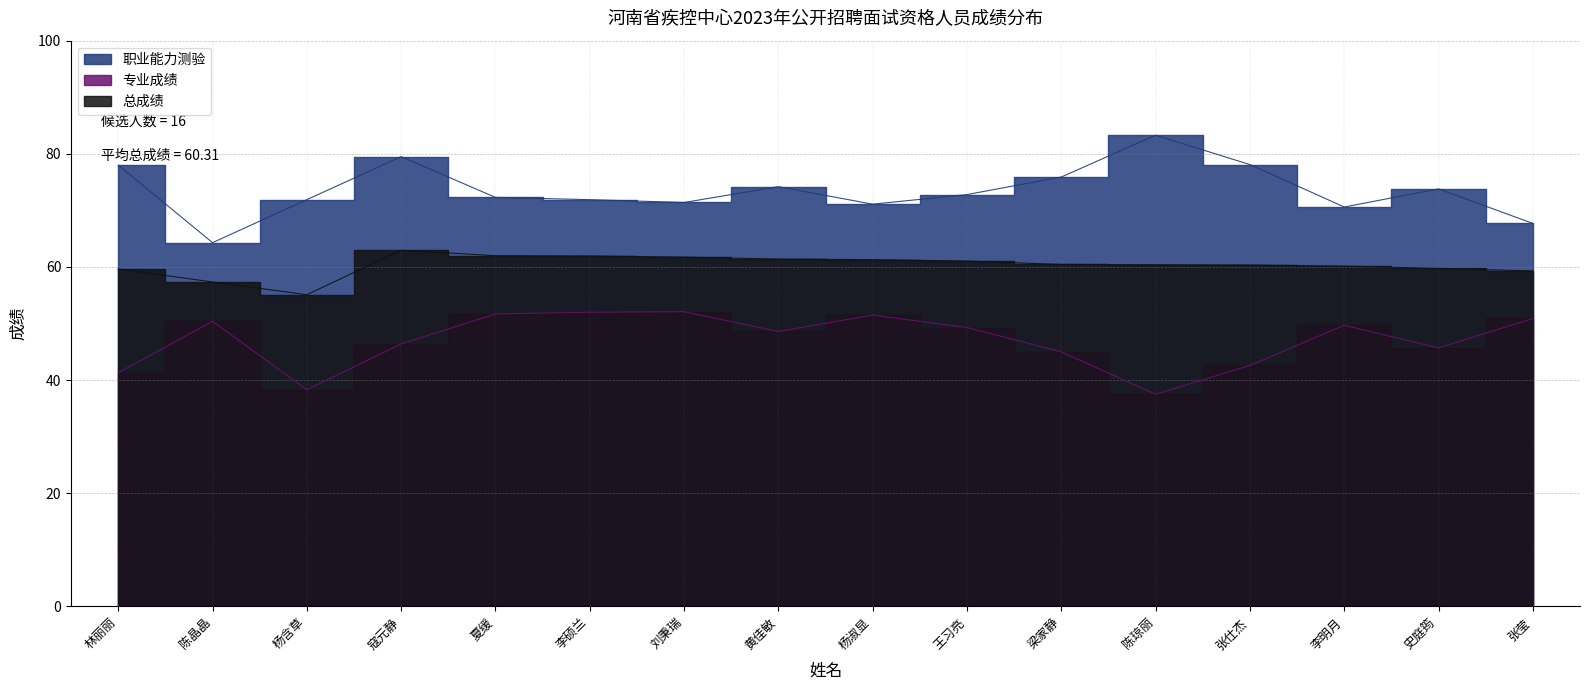

Rank the series by their maximum value, from highest to lowest.

职业能力测验, 总成绩, 专业成绩